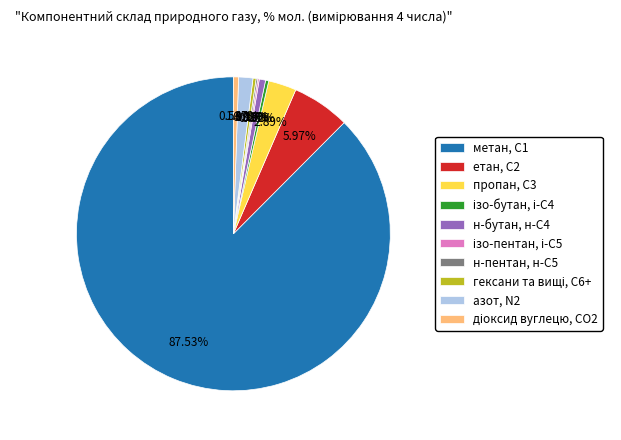

Which has a higher value, азот, N2 or метан, С1?

метан, С1